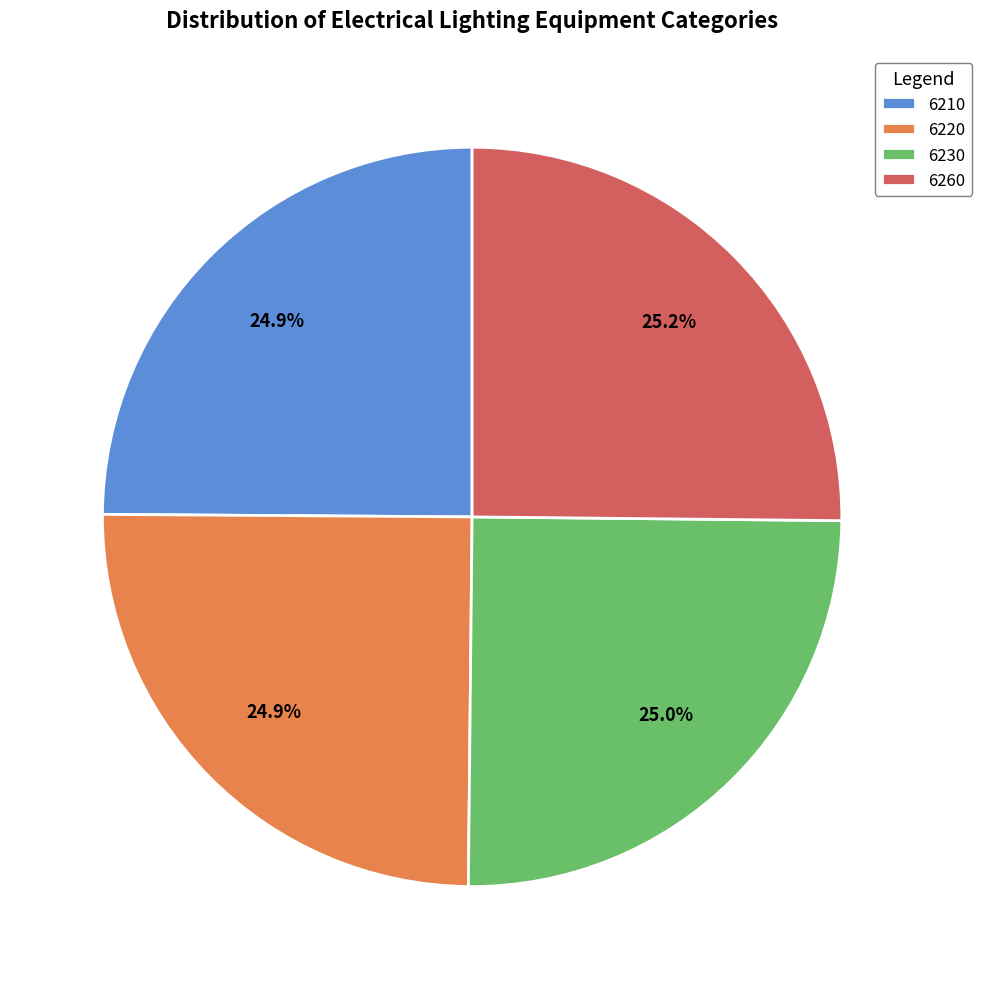

Does 6210 represent more than half of the total?

No